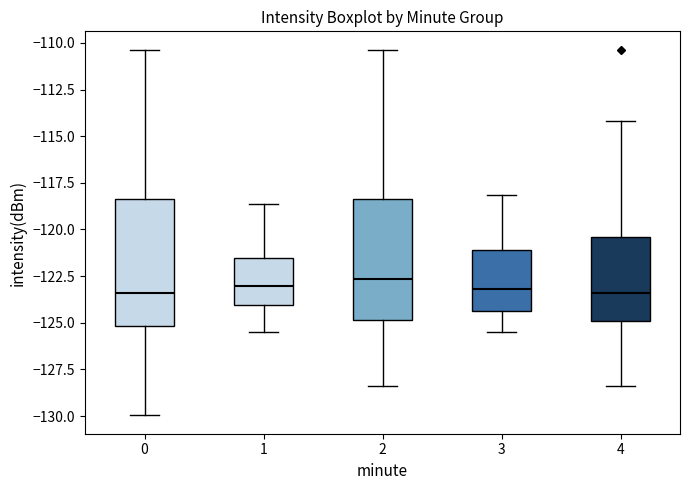

Where does the lower whisker of the box at x = 4 end on the y-axis? The values are not printed on the chart, so give them approximately, as read against the axis.

-128.5